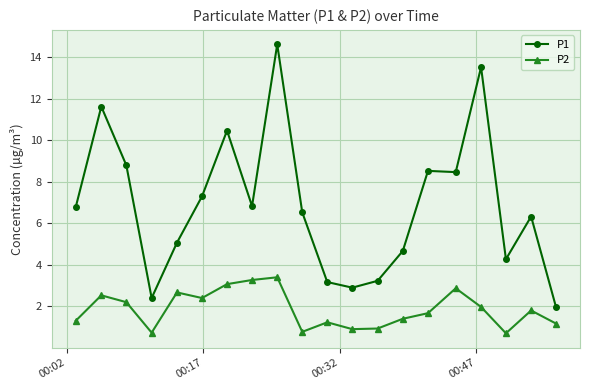

Which series has the largest total across all categories?

P1